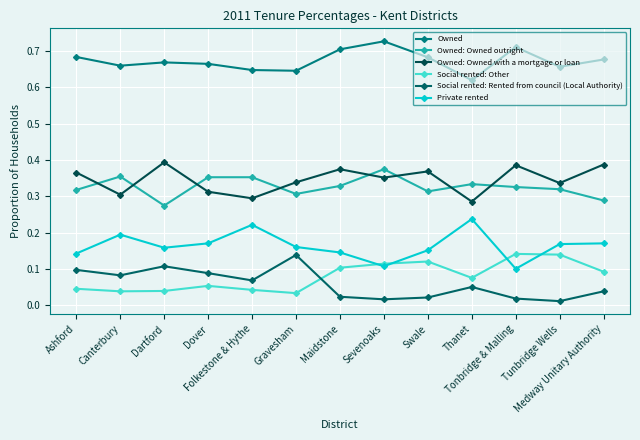

How many lines are shown in the chart?

6